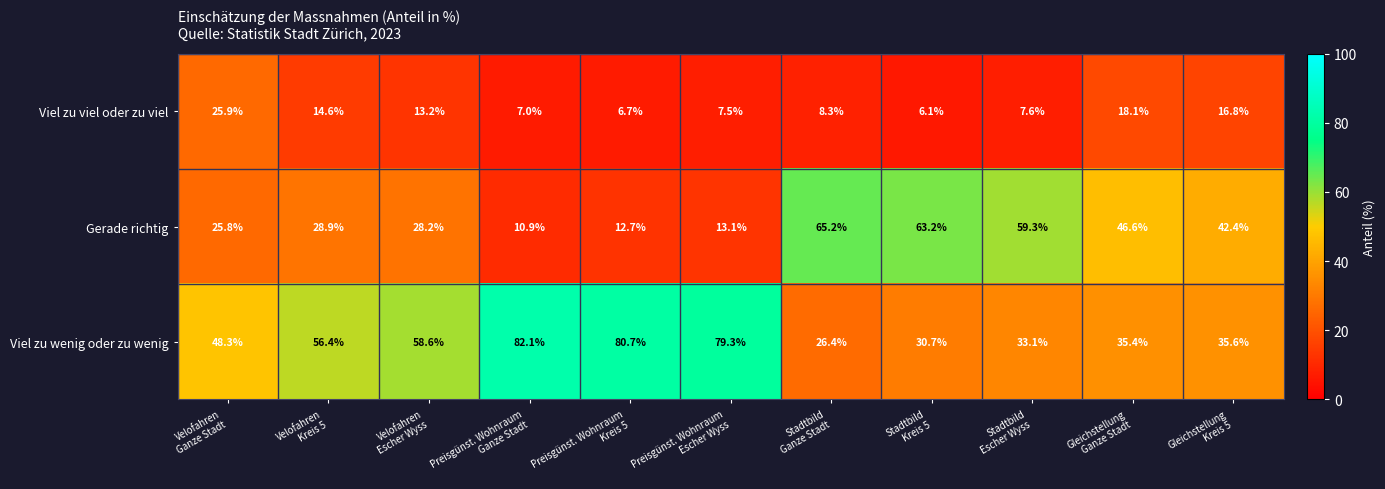

Which series has the widest spread of values?

Viel zu wenig oder zu wenig